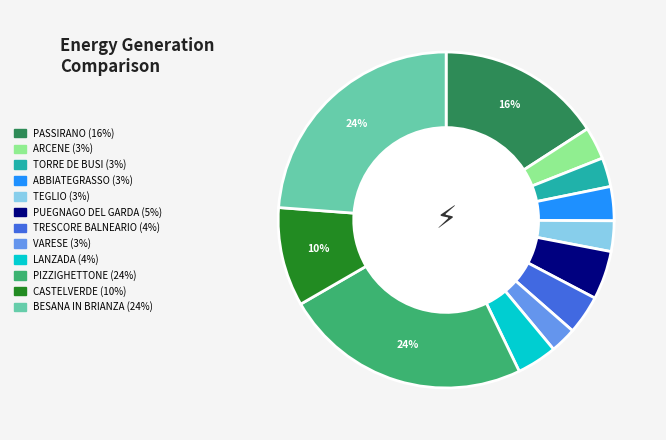

What is the ratio of the value at TEGLIO (3%) to the value at PUEGNAGO DEL GARDA (5%)?

0.6